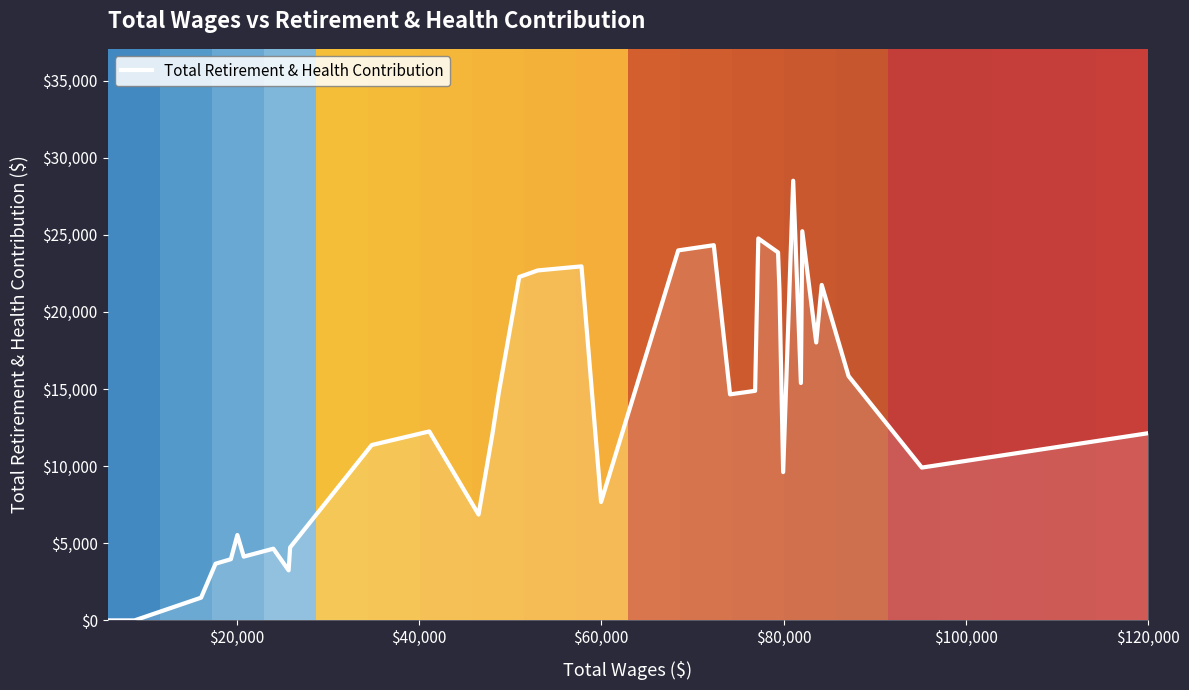

What is the difference between the maximum and minimum values?

28503